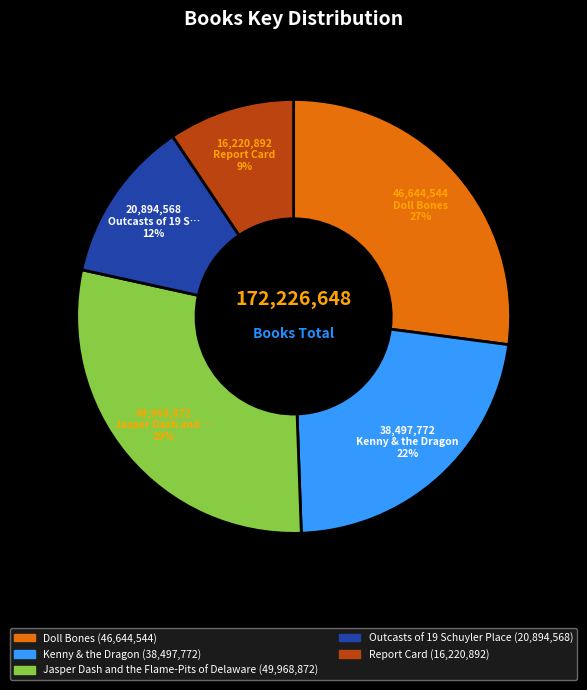

Is there a majority slice in this chart?

No